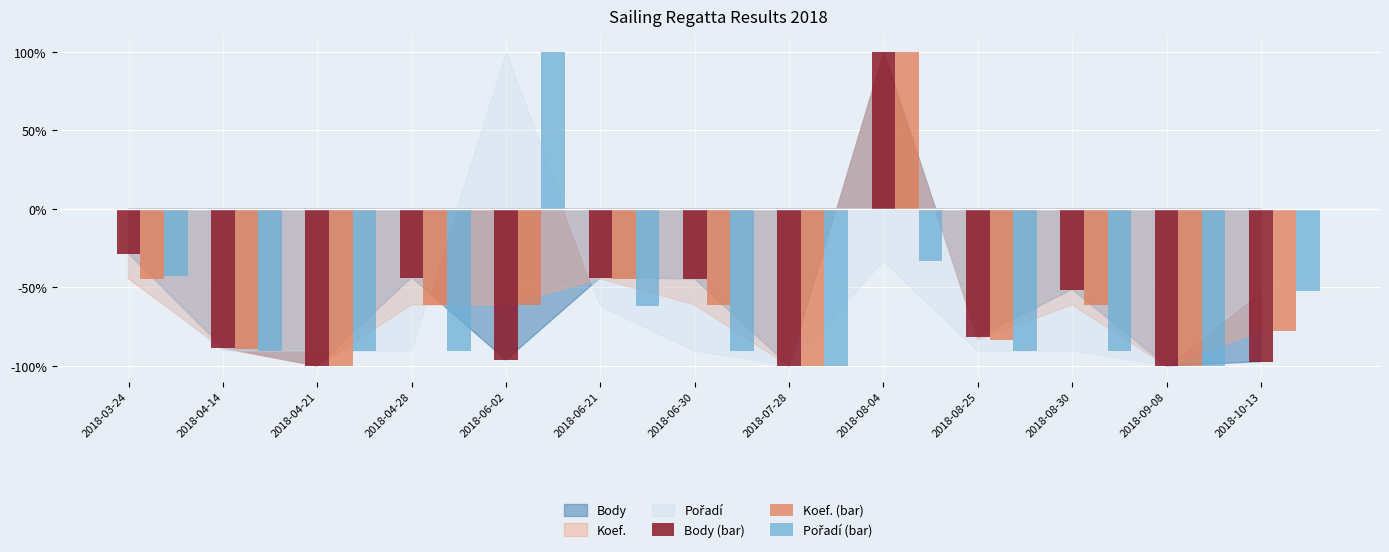

Between 2018-04-14 and 2018-04-21, which series saw the biggest shift?

Body (bar)